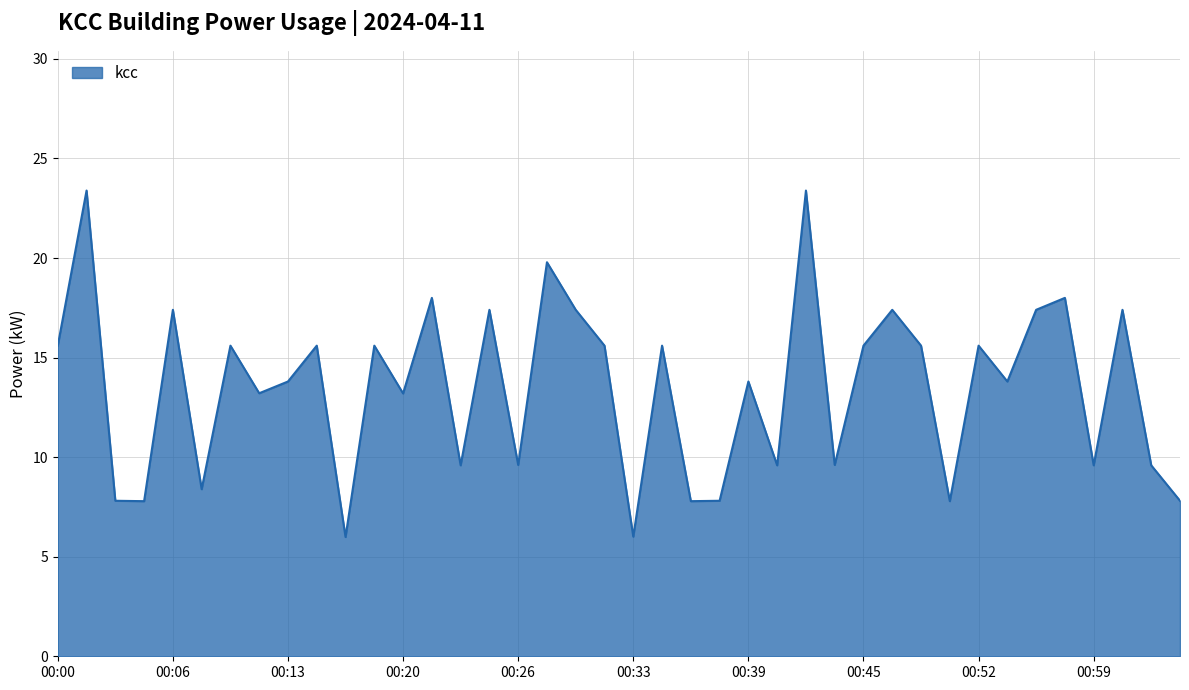

What is the minimum value shown in the chart?

6.0